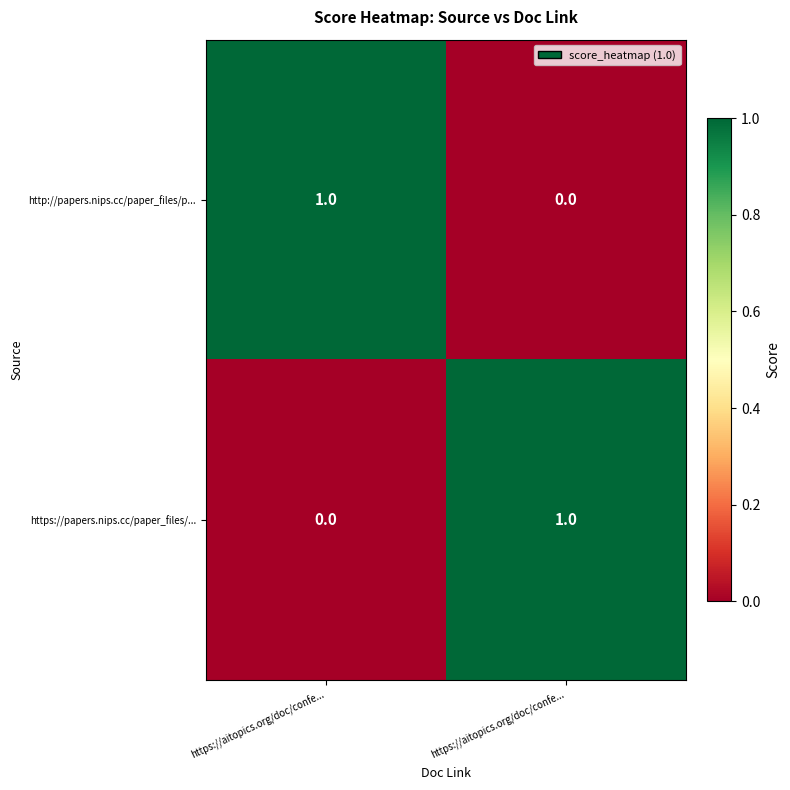

How many data points in https://papers.nips.cc/paper_files/... are less than 1?

1